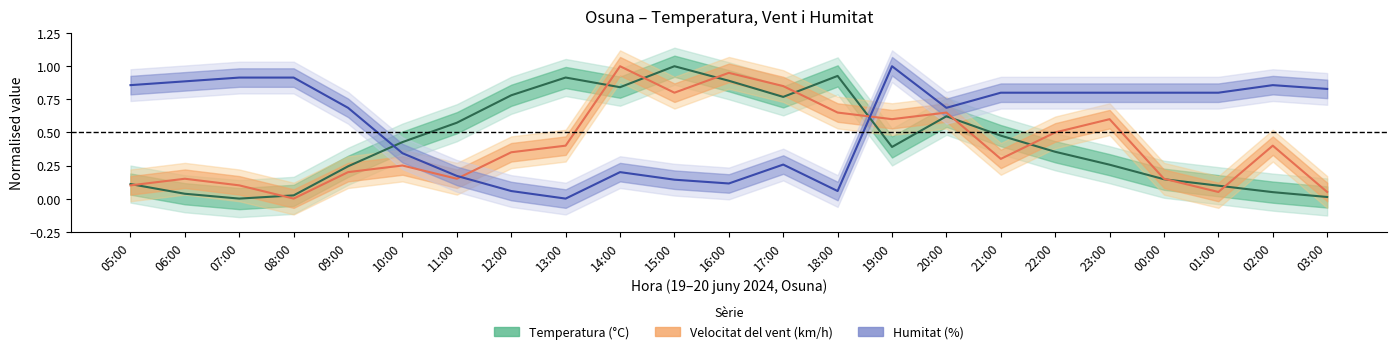

What is the difference between the Temperatura (C) values at 02:00 and 16:00?

0.8